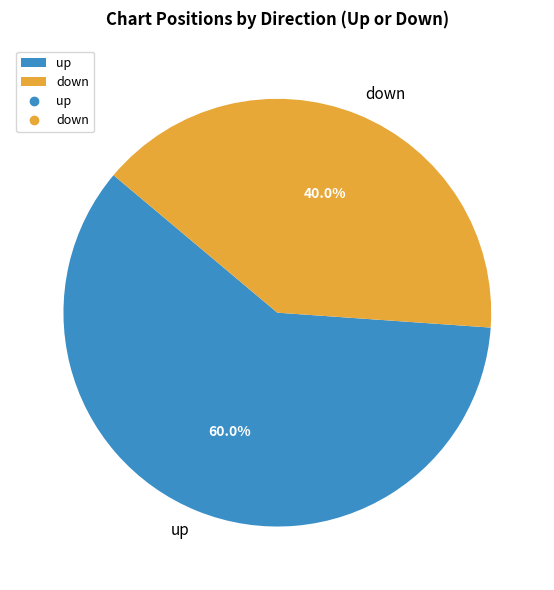

What is the ratio of the value at down to the value at up?

0.7